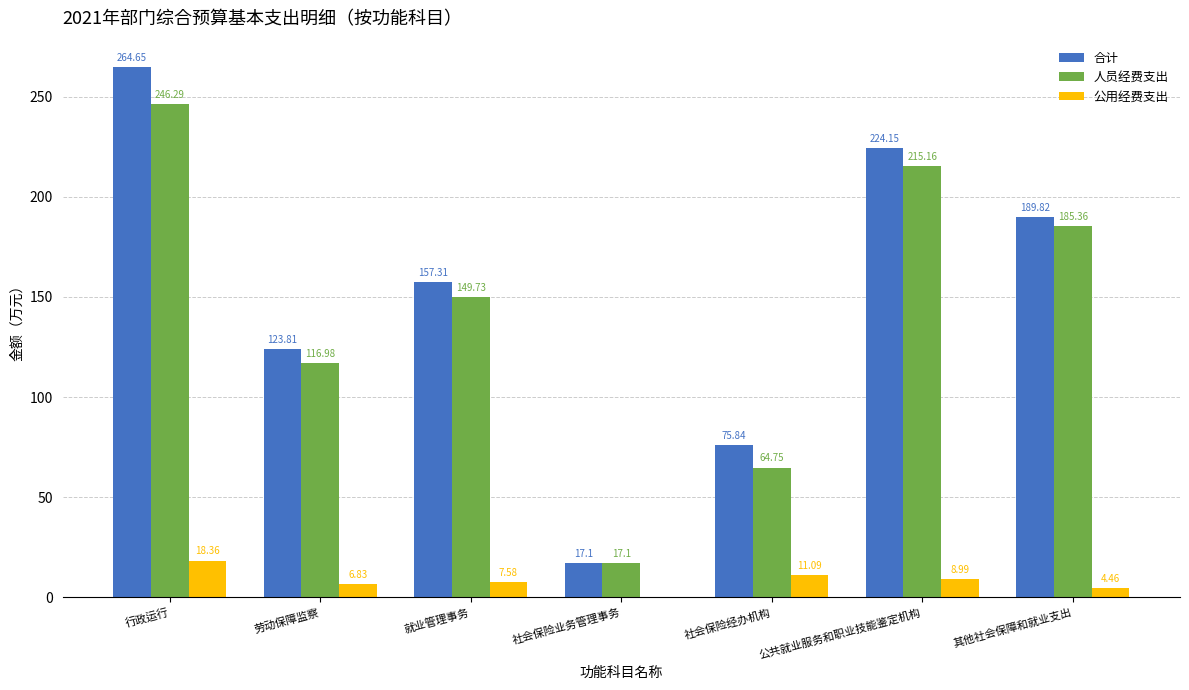

Are the bars horizontal?

No